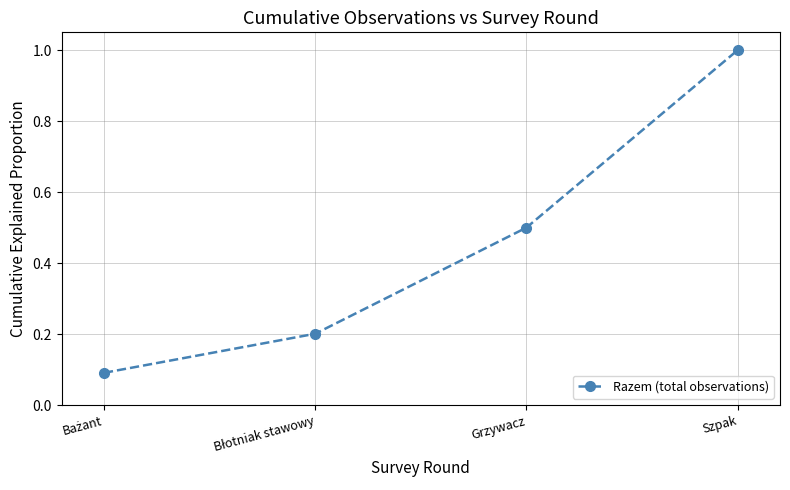

The chart shows a value of 1.0 at Szpak. True or false?

True